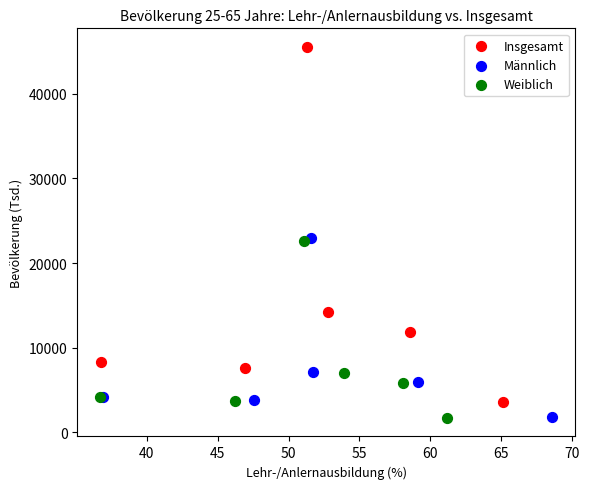

Which series has the widest spread of Y values?

Insgesamt